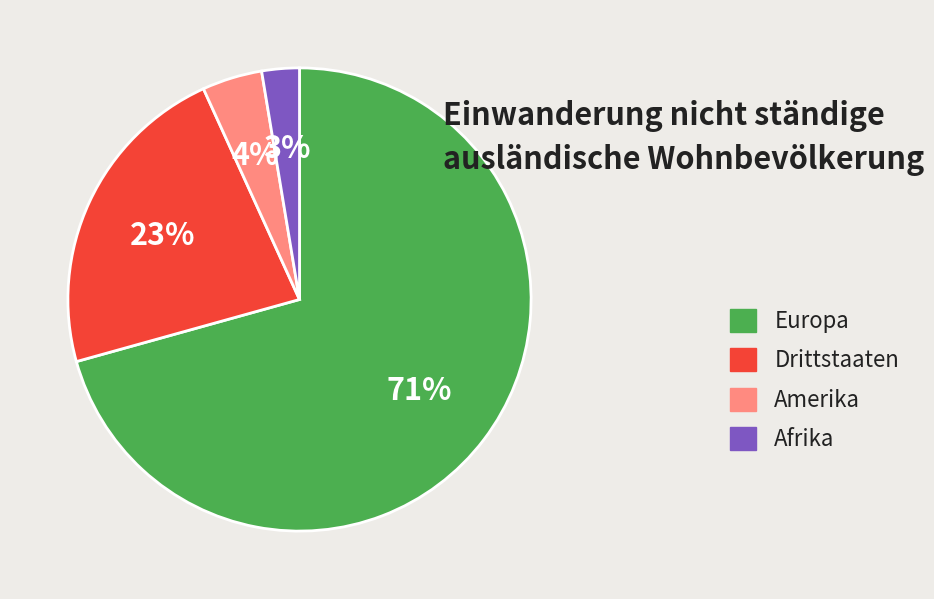

Between Afrika and Amerika, which is larger?

Amerika